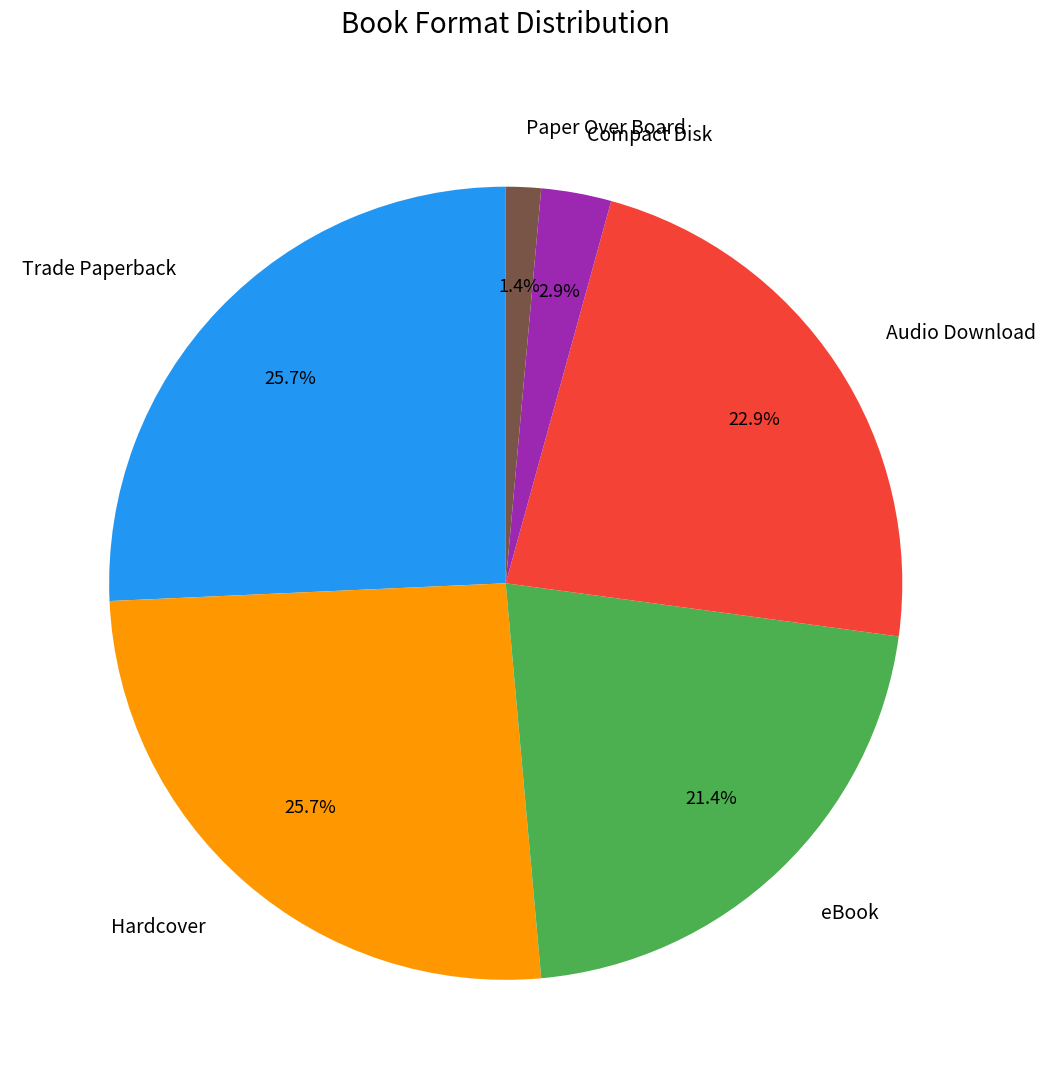

How many slices are in this pie chart?

6